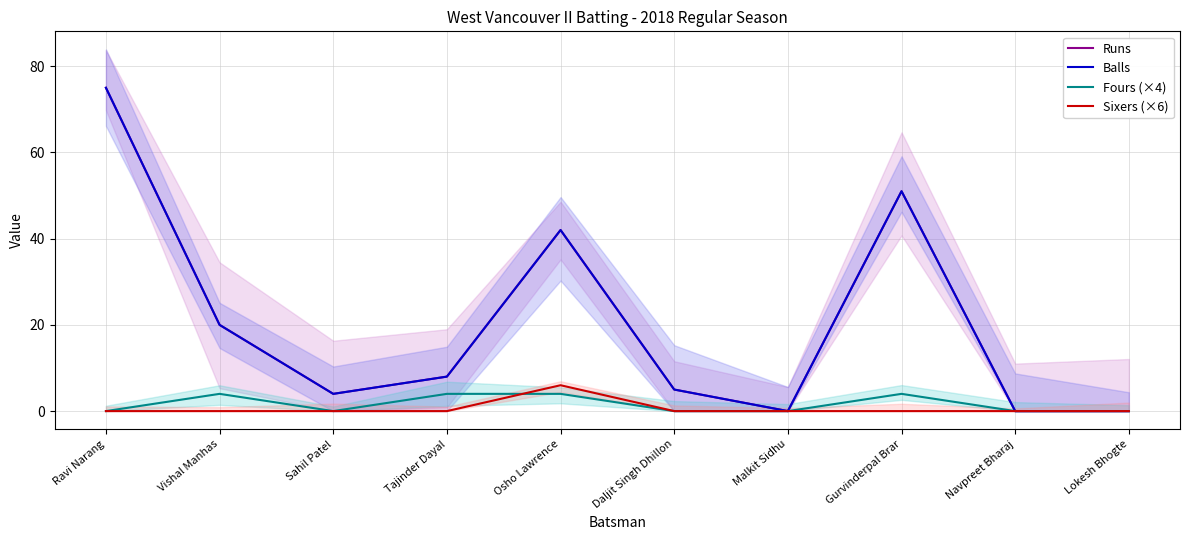

In Fours (×4), how many points are lower than both neighbors (excluding endpoints)?

1